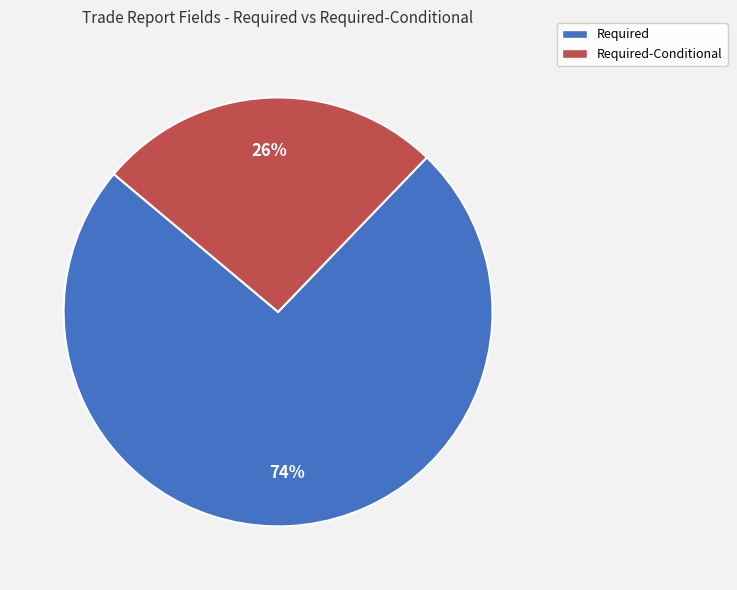

To the nearest percent, what is the difference between the largest and smallest slice percentages?

48%